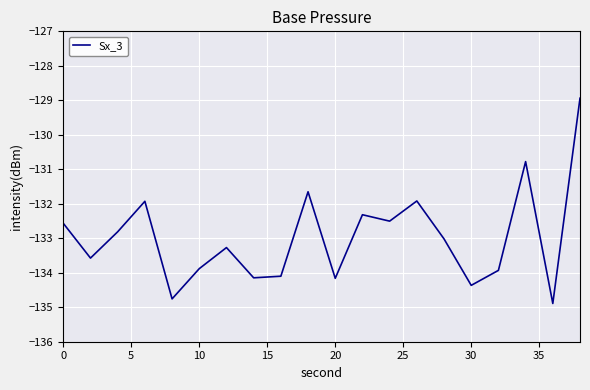

What is the smallest value displayed?

-134.9